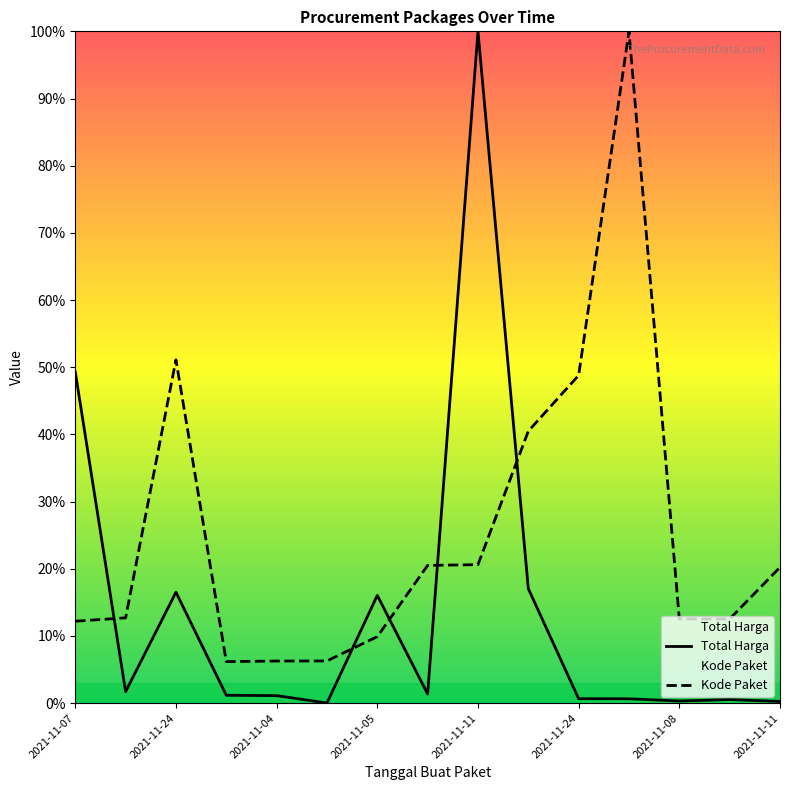

What is the sum of the Total Harga values at 2021-11-08 and 2021-11-05?

0.2